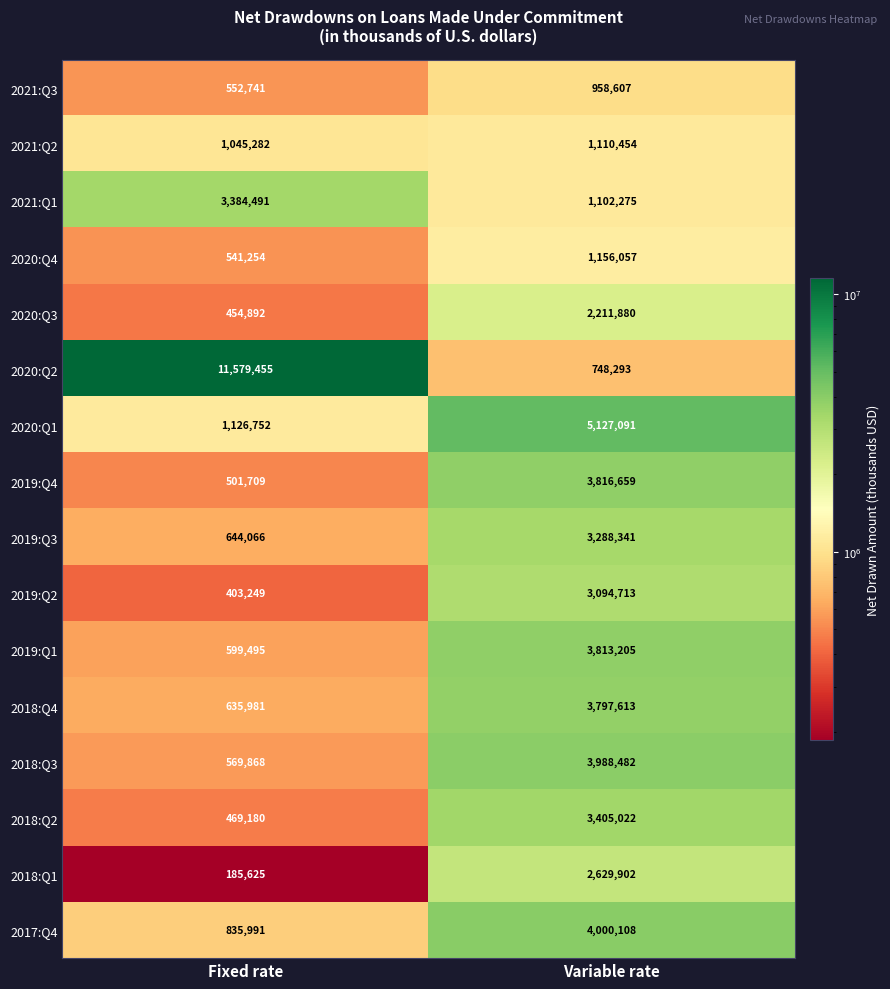

What is the lowest value of the 2019:Q2 series?

403249